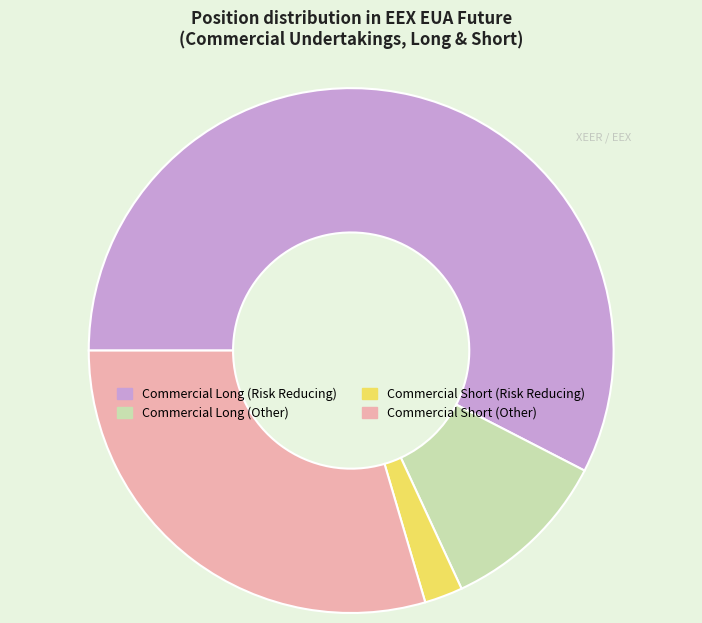

Rank the categories by value from highest to lowest.

Commercial Long (Risk Reducing), Commercial Short (Other), Commercial Long (Other), Commercial Short (Risk Reducing)